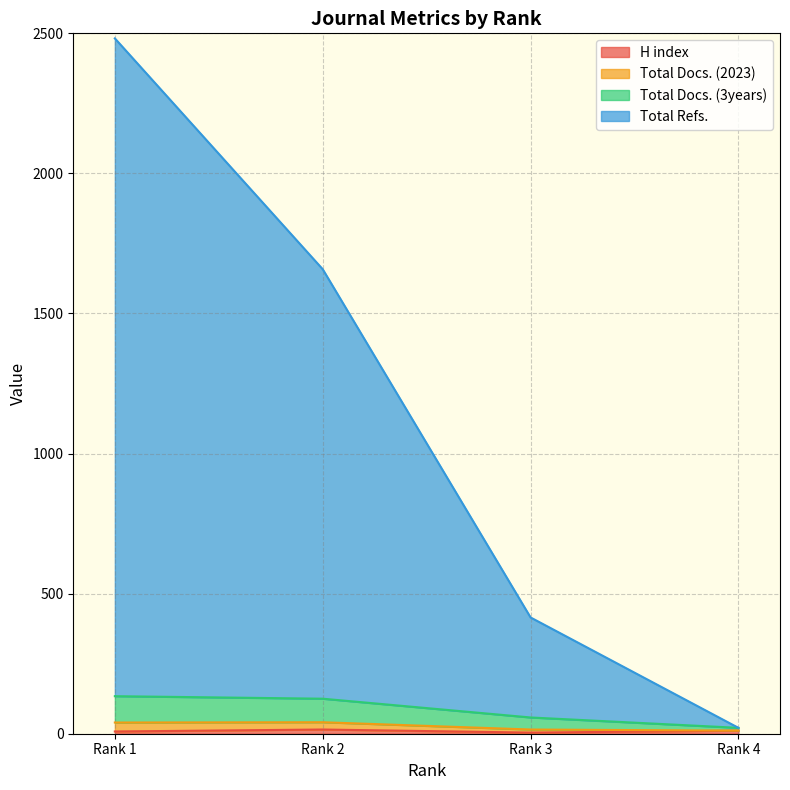

Which series changed the most between Rank 1 and Rank 2?

Total Refs.